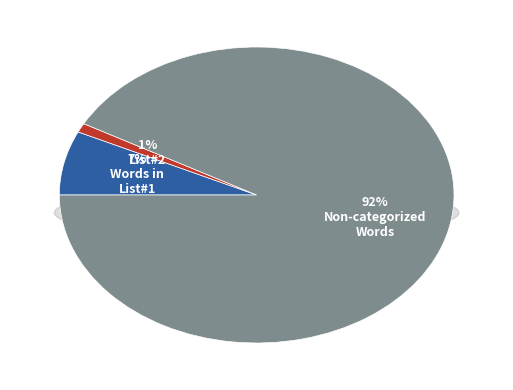

Between Non-categorized Words and Words in Sentiment List#2, which is larger?

Non-categorized Words